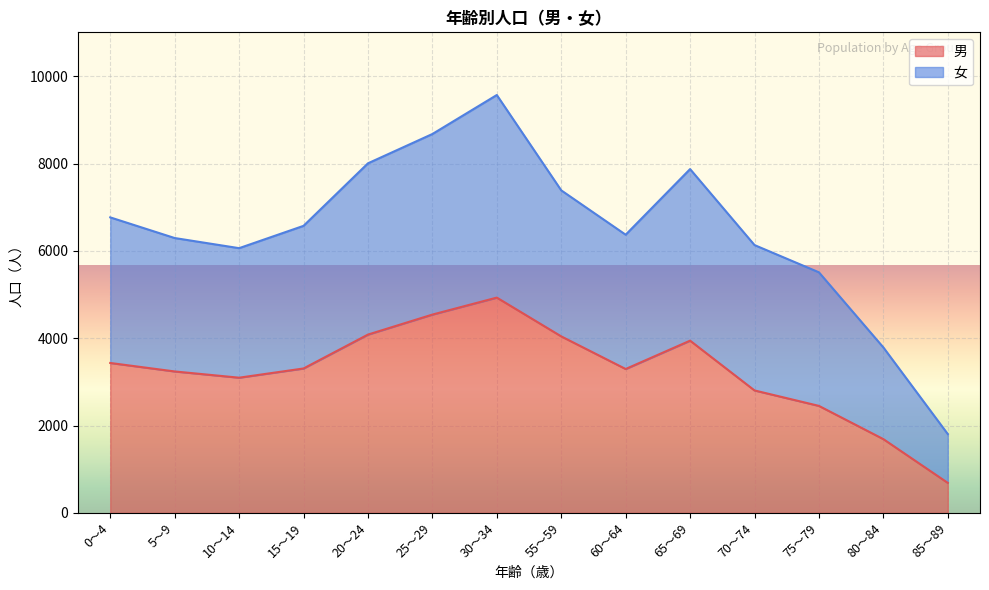

Where is the first local maximum for 男?

30～34